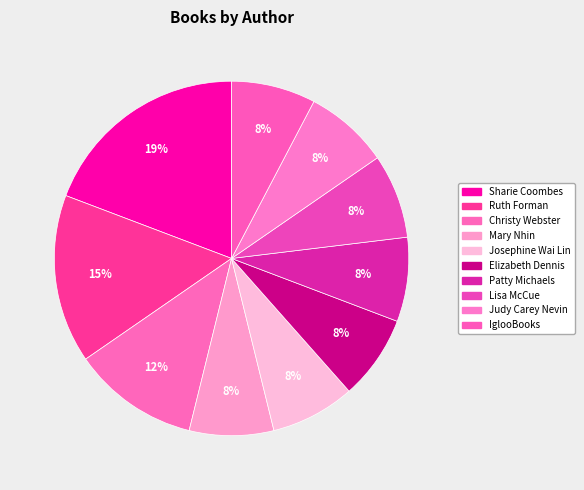

To the nearest percent, what percentage of the pie is Christy Webster?

12%